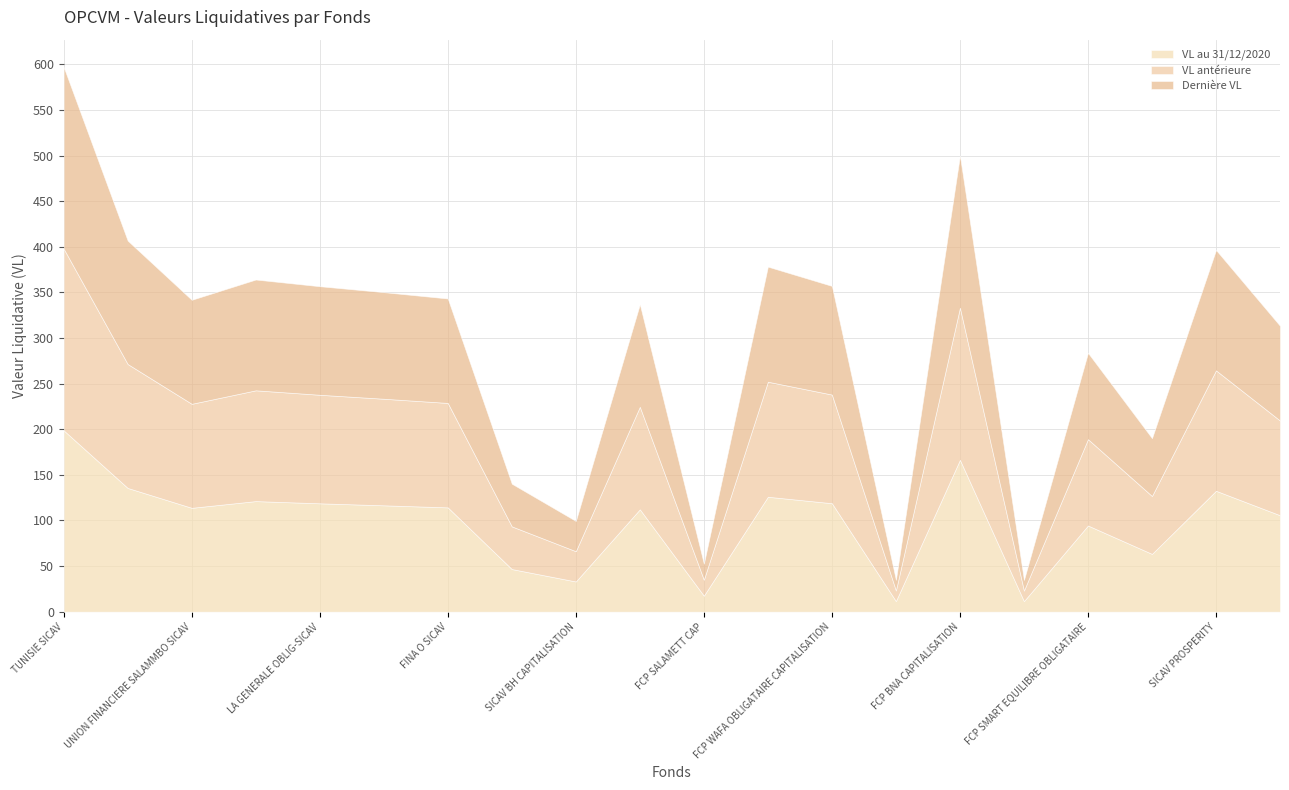

The VL antérieure series shows 126.1 at MCP SAFE FUND. True or false?

True